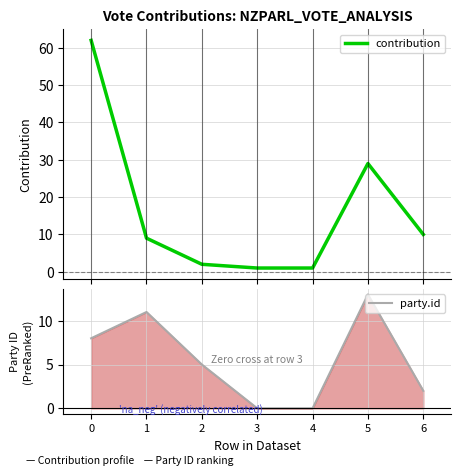

How many intersections are there between contribution and party.id?

2